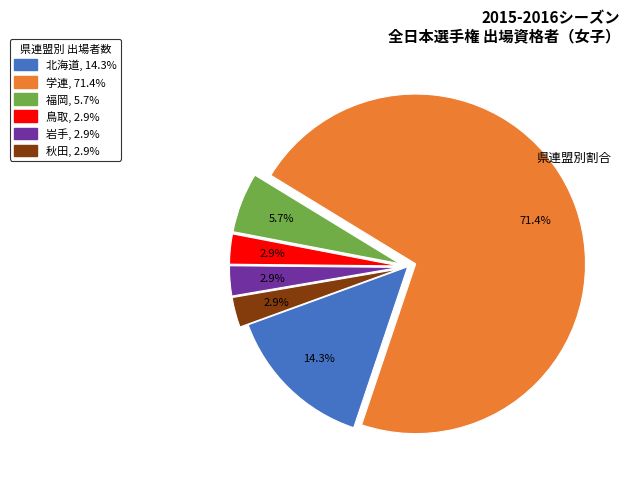

The 岩手 slice represents 3% of the pie. True or false?

True